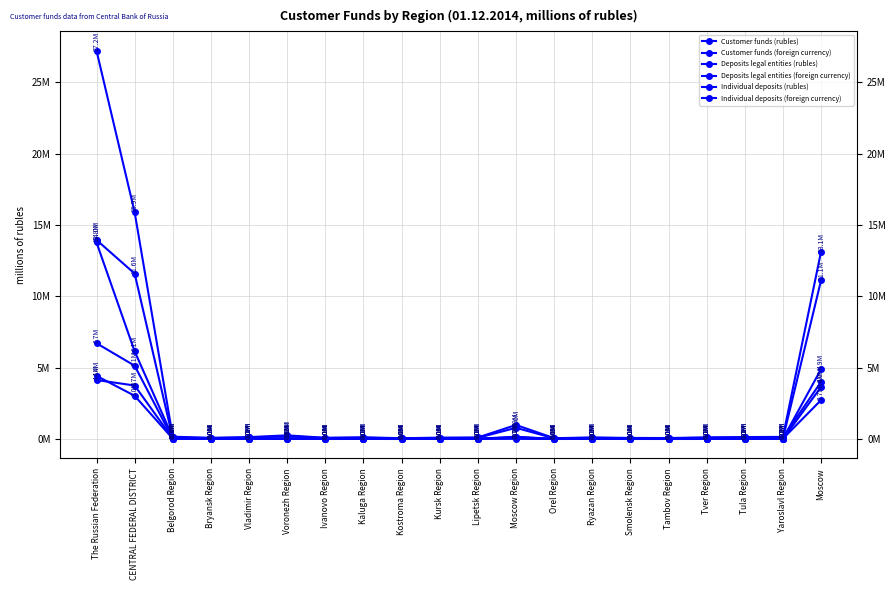

Rank the series by their maximum value, from lowest to highest.

Deposits legal entities (foreign currency), Individual deposits (foreign currency), Deposits legal entities (rubles), Individual deposits (rubles), Customer funds (foreign currency), Customer funds (rubles)